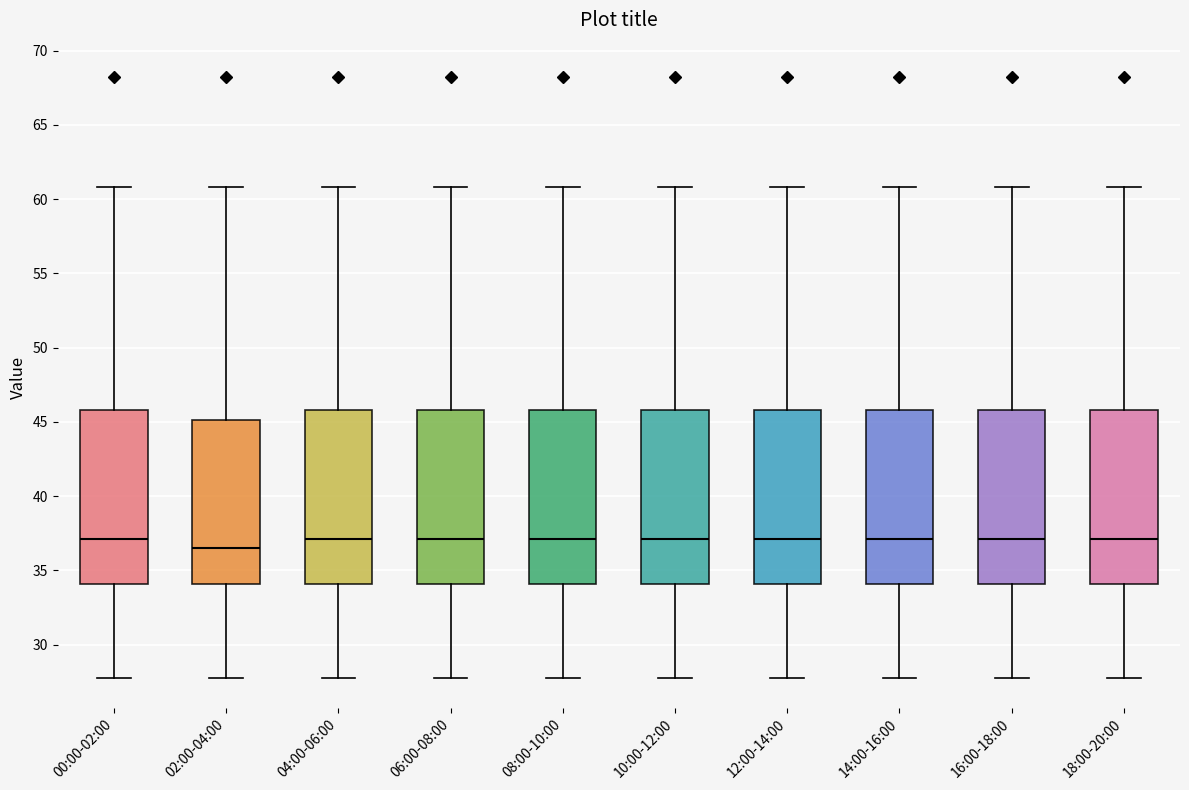

Reading left to right, read every box against the y-axis: the position of its median line, the range the box covers, and the ends of its whiskers. The values are not printed on the chart, so give them approximately, as read against the axis.

00:00-02:00: median 37.0, box 34.0 to 46.0, whiskers 28.0 to 61.0
02:00-04:00: median 36.5, box 34.0 to 45.0, whiskers 28.0 to 61.0
04:00-06:00: median 37.0, box 34.0 to 46.0, whiskers 28.0 to 61.0
06:00-08:00: median 37.0, box 34.0 to 46.0, whiskers 28.0 to 61.0
08:00-10:00: median 37.0, box 34.0 to 46.0, whiskers 28.0 to 61.0
10:00-12:00: median 37.0, box 34.0 to 46.0, whiskers 28.0 to 61.0
12:00-14:00: median 37.0, box 34.0 to 46.0, whiskers 28.0 to 61.0
14:00-16:00: median 37.0, box 34.0 to 46.0, whiskers 28.0 to 61.0
16:00-18:00: median 37.0, box 34.0 to 46.0, whiskers 28.0 to 61.0
18:00-20:00: median 37.0, box 34.0 to 46.0, whiskers 28.0 to 61.0